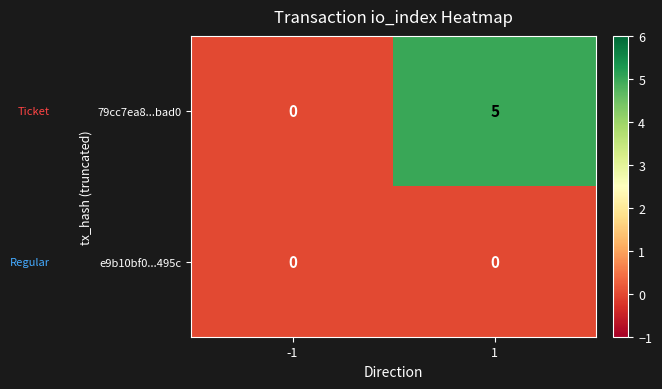

List the series in order of their peak value, lowest first.

e9b10bf0...495c, 79cc7ea8...bad0